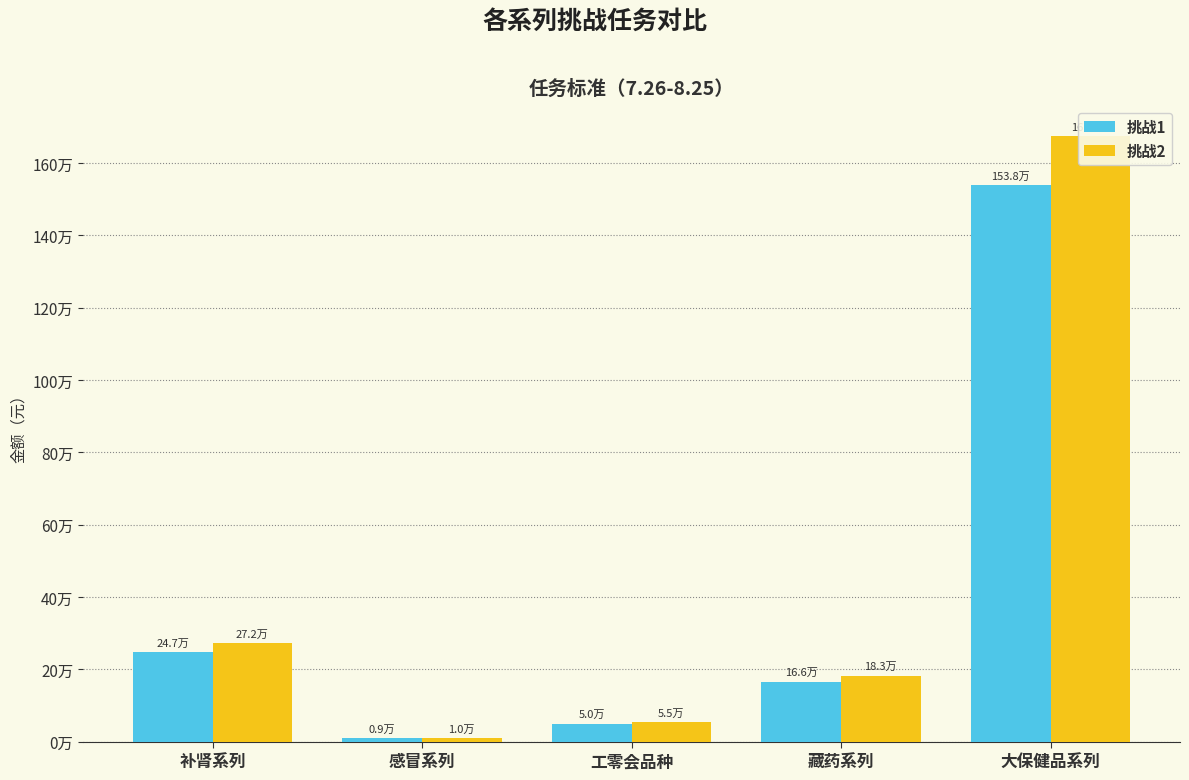

What is the value of the 挑战1 bar at the 2nd from the left?

9224.0